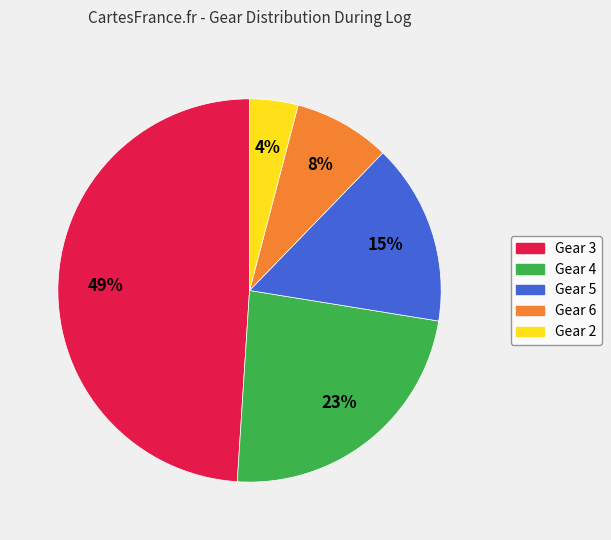

To the nearest percent, what is the difference between the largest and smallest slice percentages?

45%